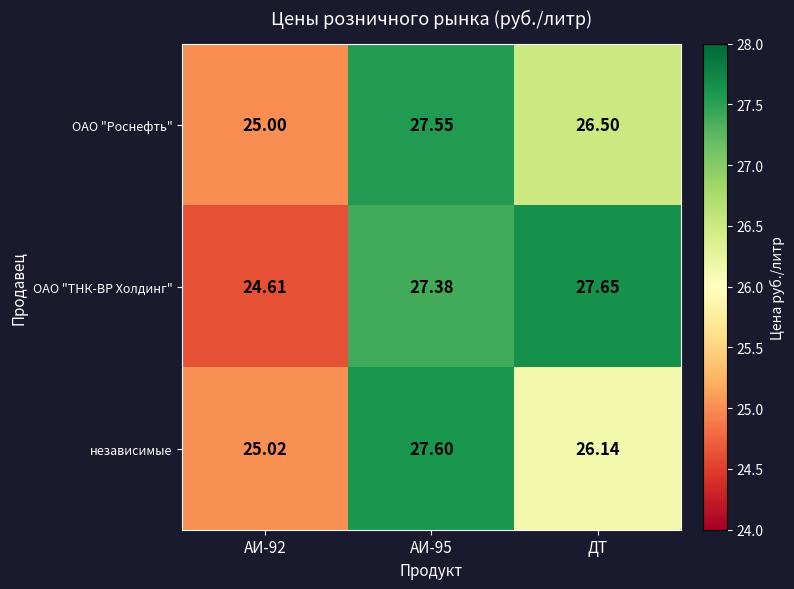

At which label does ОАО "ТНК-ВР Холдинг" reach its peak?

ДТ